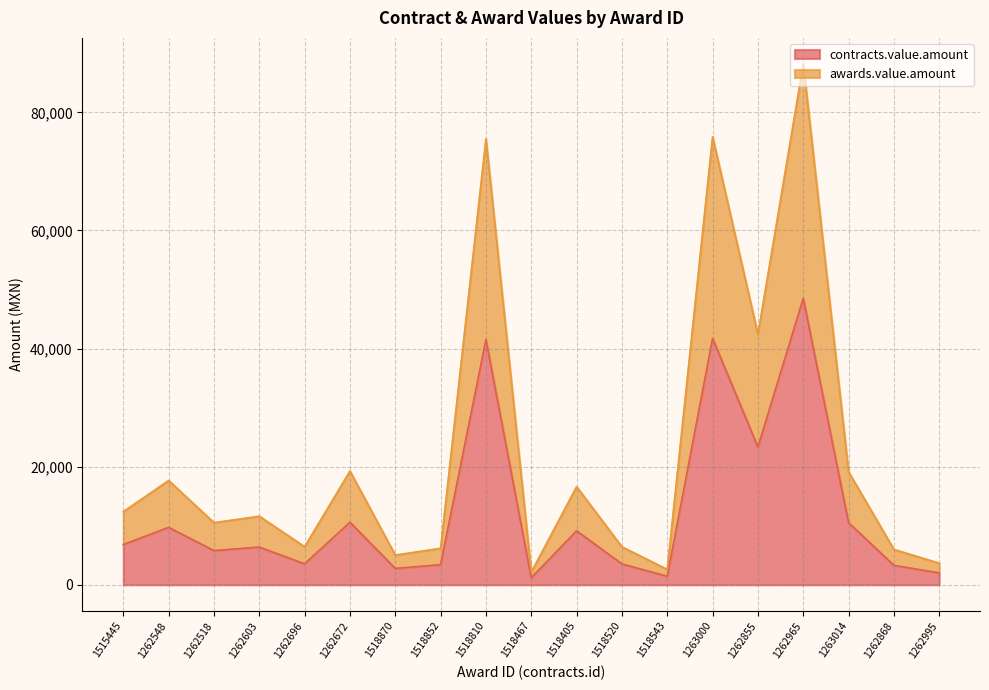

What is the maximum value for contracts.value.amount?

48505.1